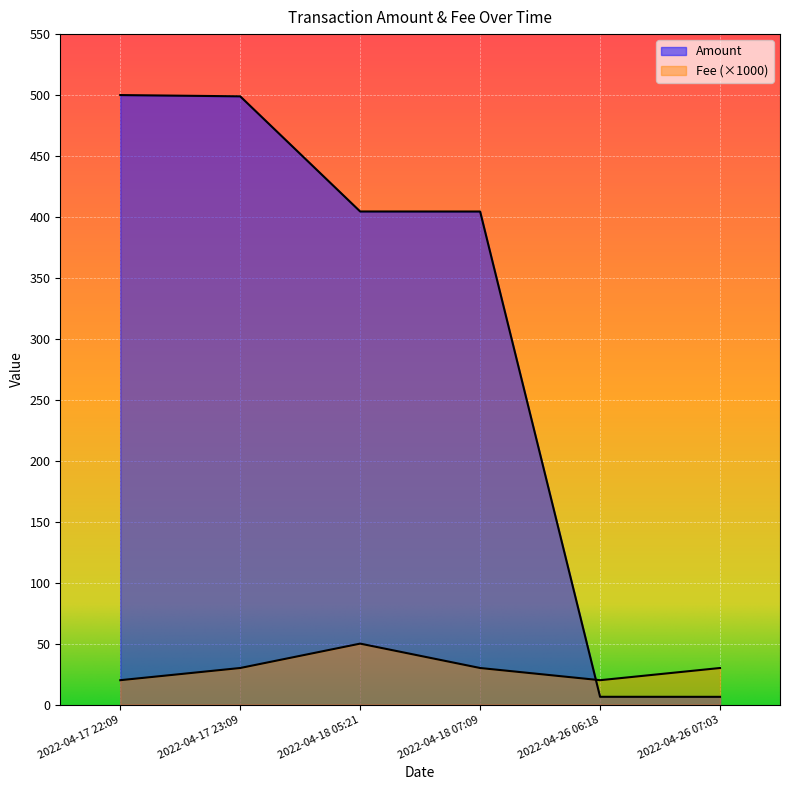

True or false: Fee and Amount intersect in this chart.

True